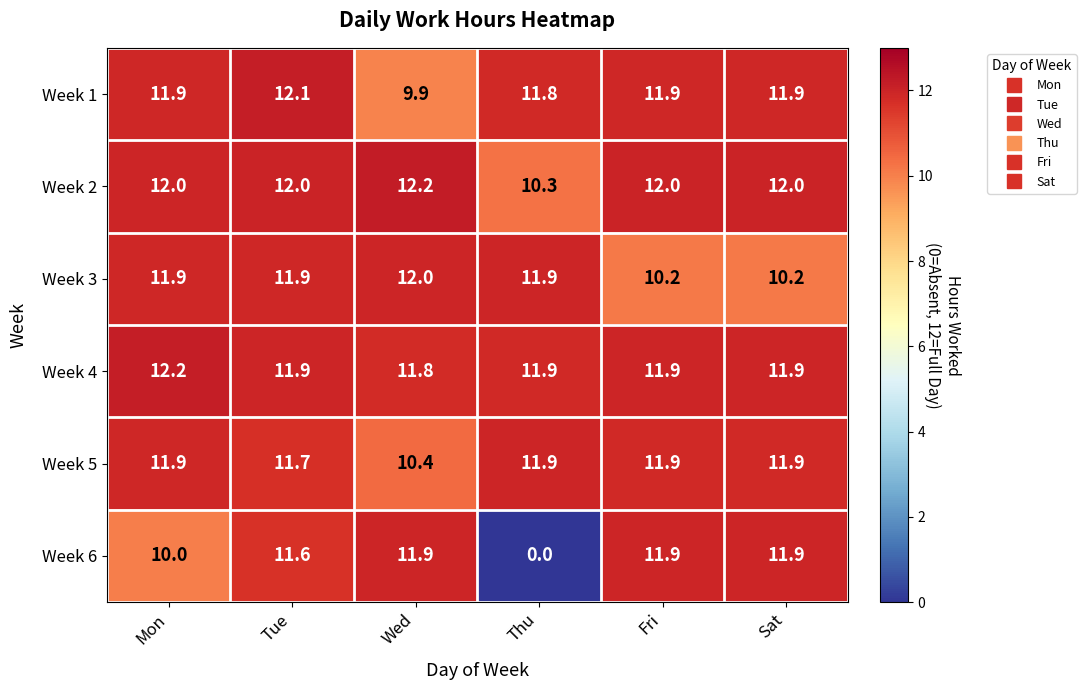

What is the difference between the highest and lowest values at Wed?

2.3